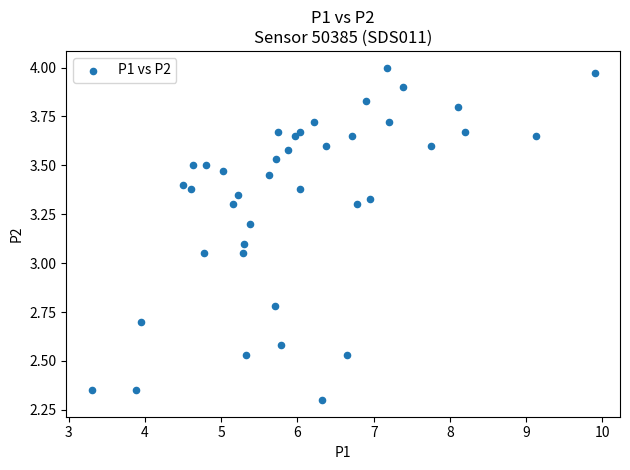

What is the range of X values (max minus min)?

6.6